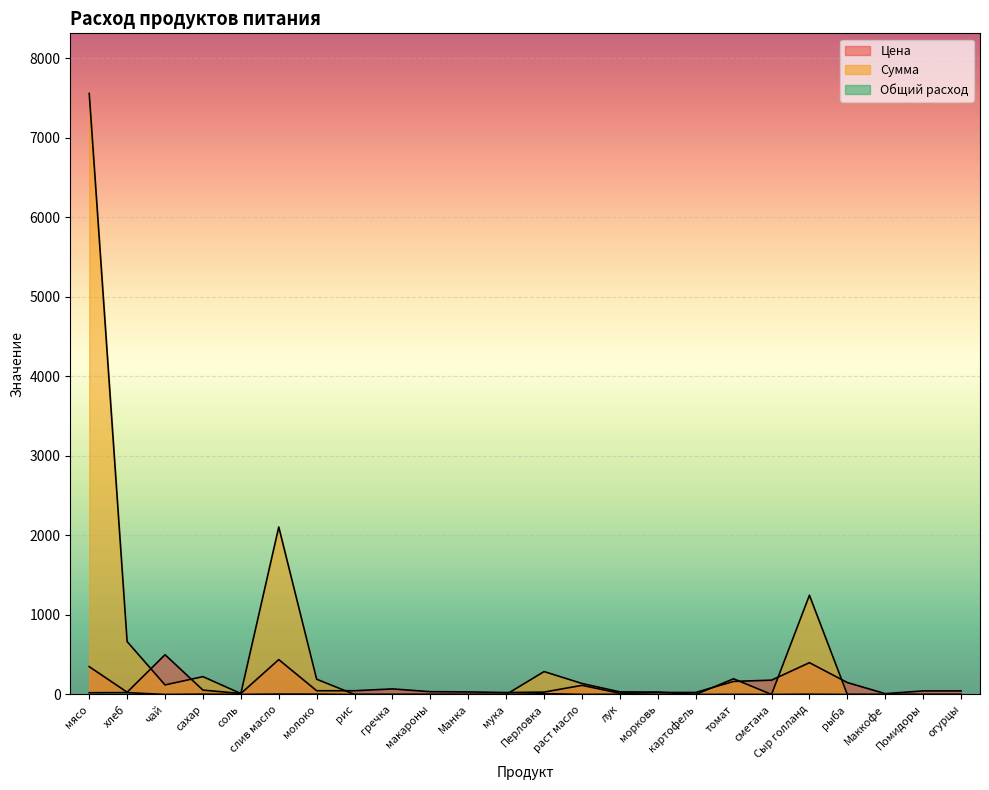

At which category does Общий расход reach its first local valley?

чай